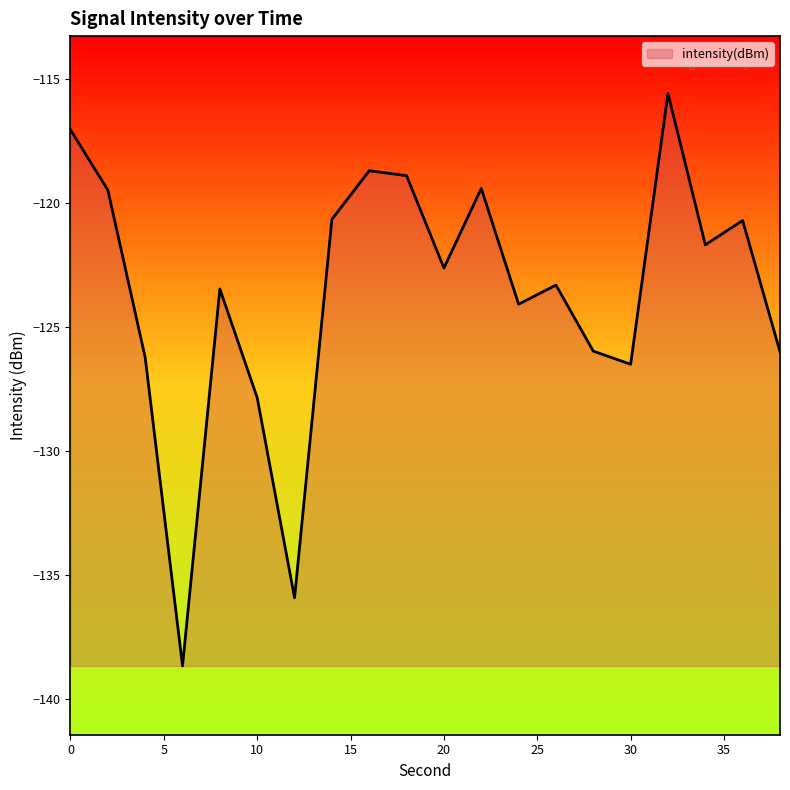

What is the minimum value shown in the chart?

-138.7